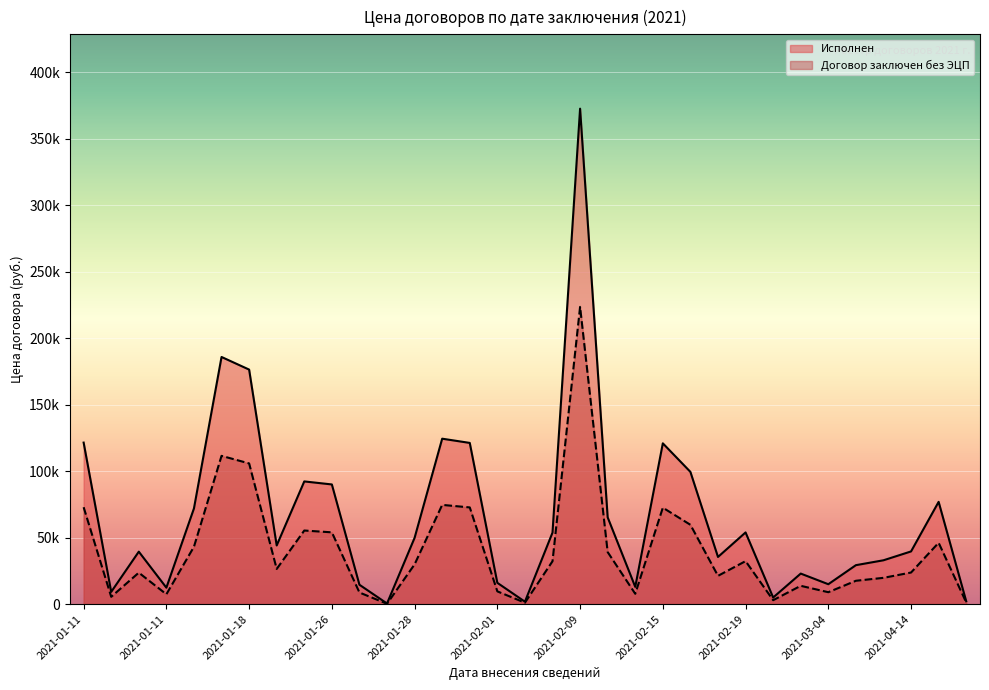

What are all the series names shown in the legend?

Исполнен, Договор заключен без ЭЦП